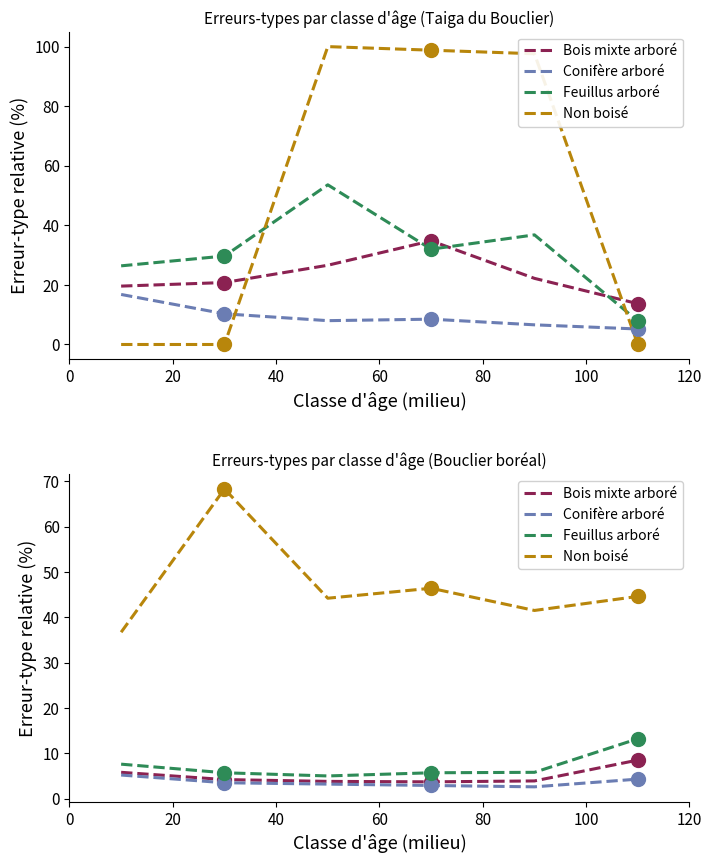

Which series reaches the minimum Y coordinate?

Conifère arboré